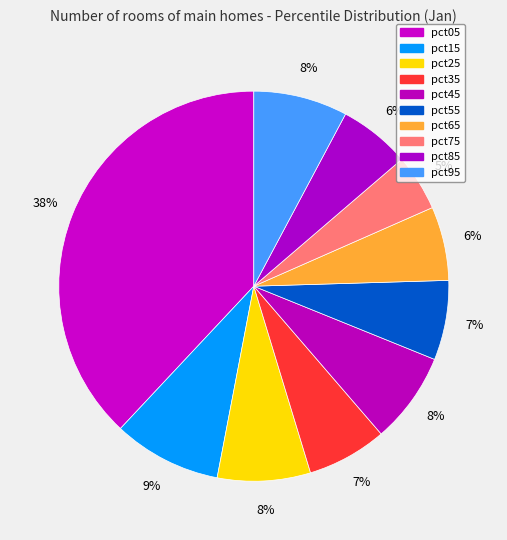

How many segments does this pie chart have?

10